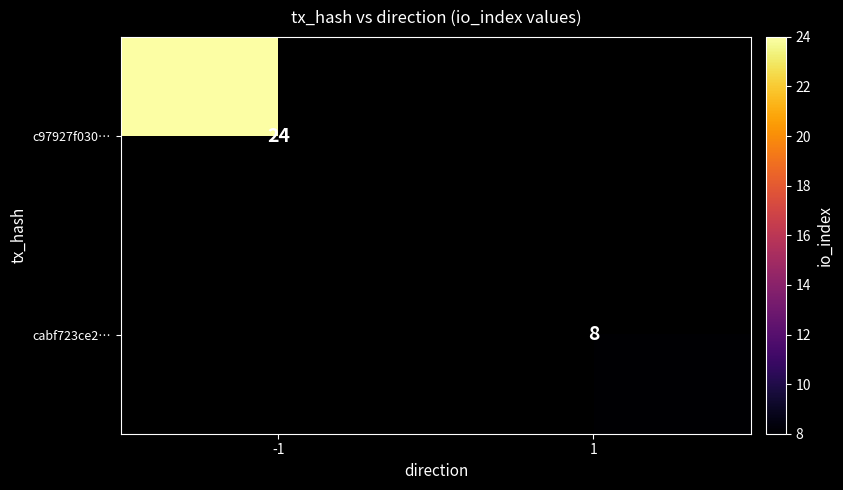

The value of c97927f030… at -1 is 24. True or false?

True